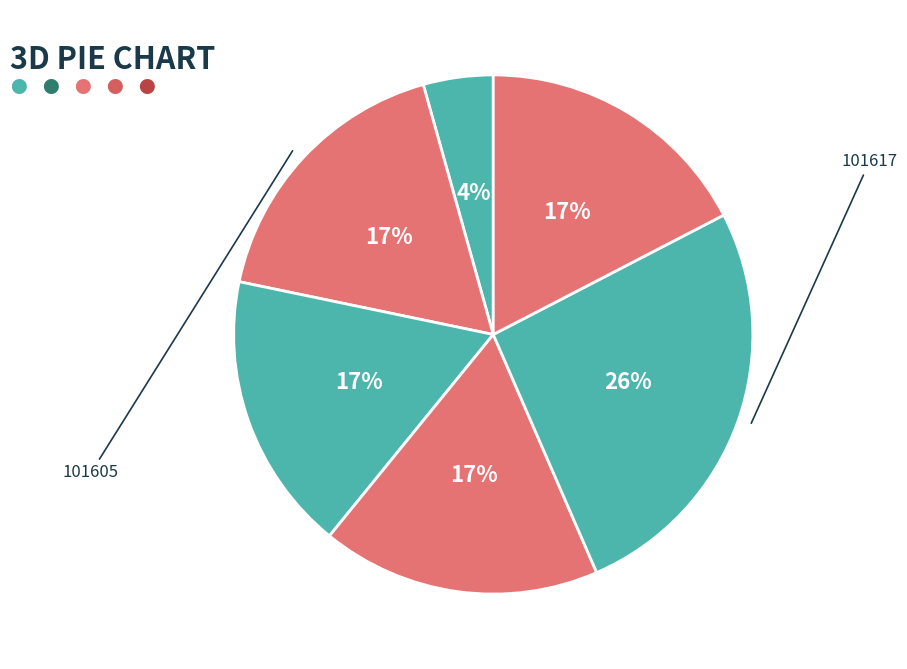

What percentage is the 101617 slice, to the nearest percent?

26%